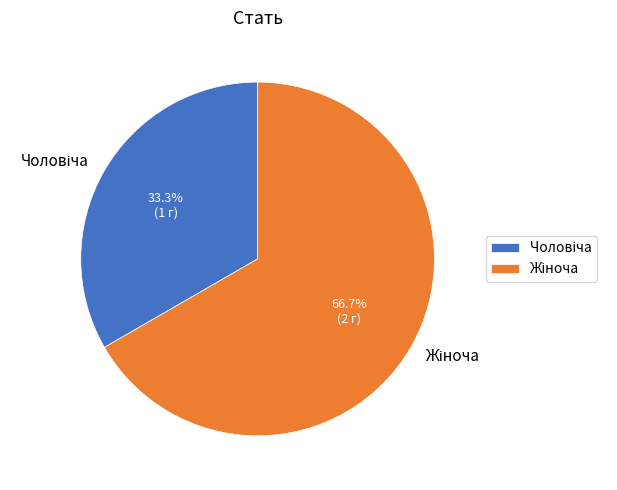

Does any single category account for the majority?

Yes